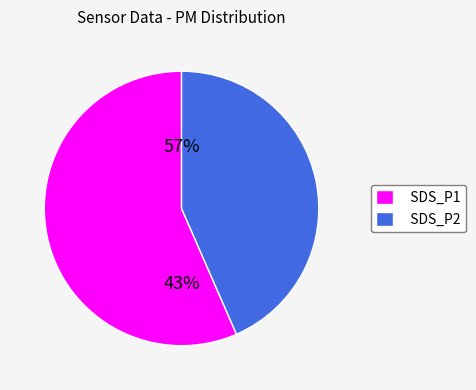

What is the majority slice?

SDS_P1